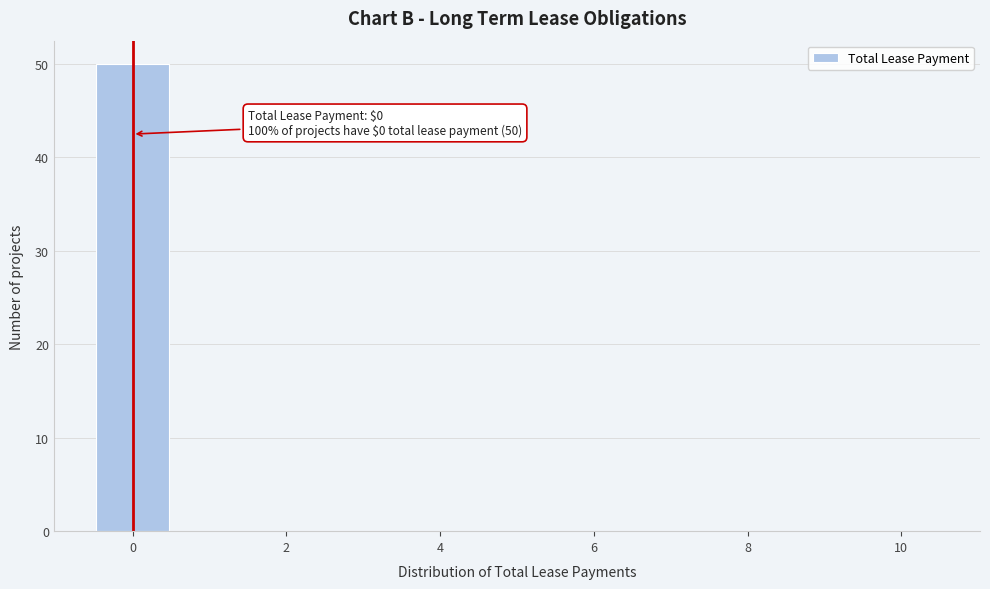

Which range on the x-axis has the tallest bar?

-0.5 to 0.5